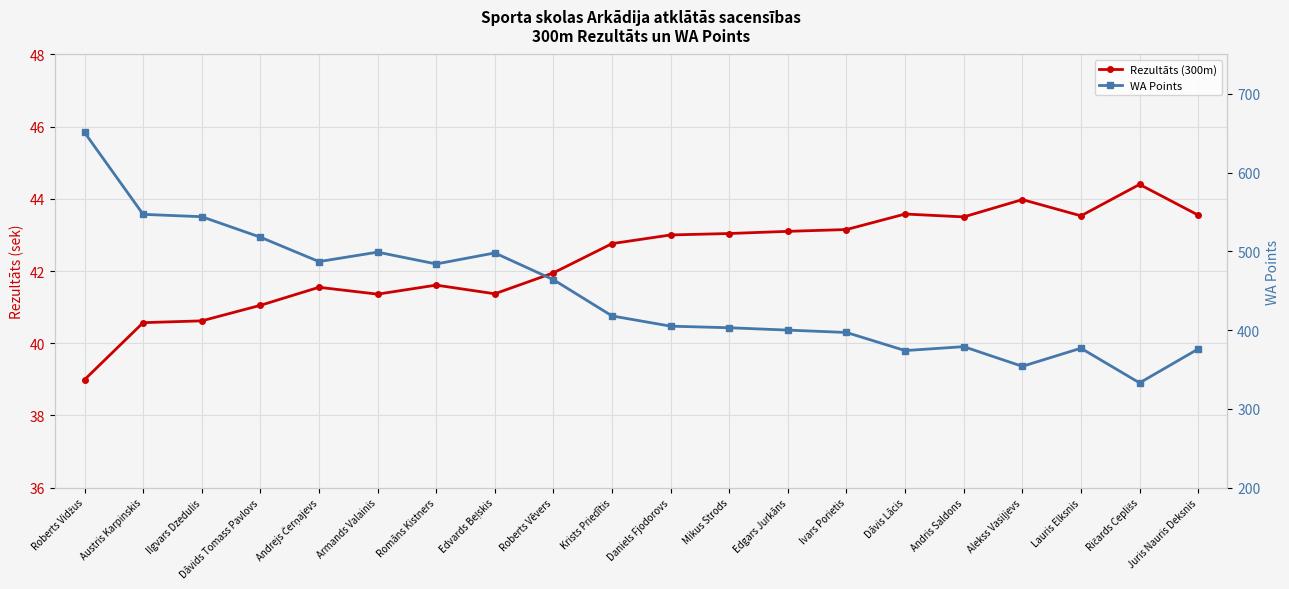

True or false: Rezultāts (300m) and WA Points cross at least once.

False